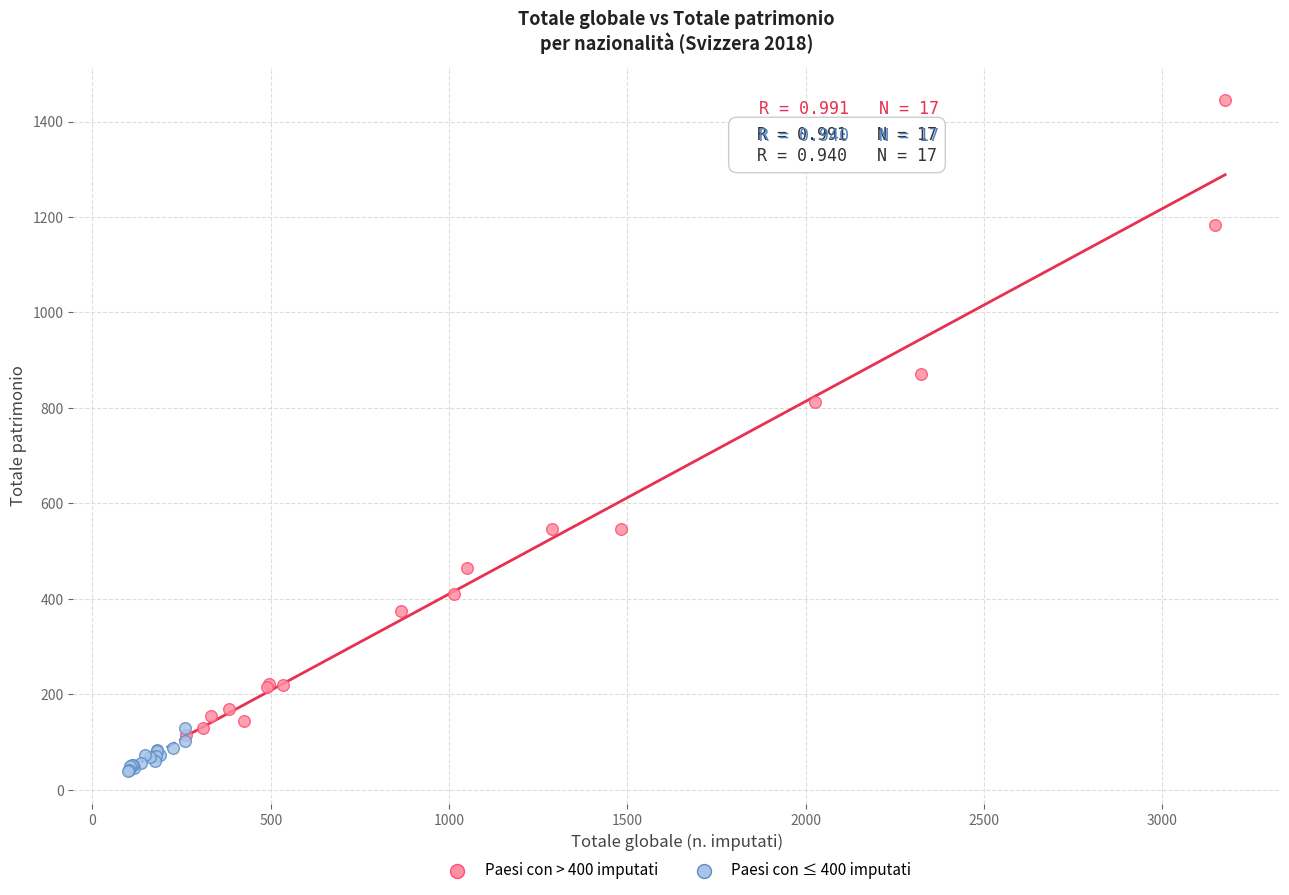

Which series contains the lowest Y value?

Paesi con ≤ 400 imputati